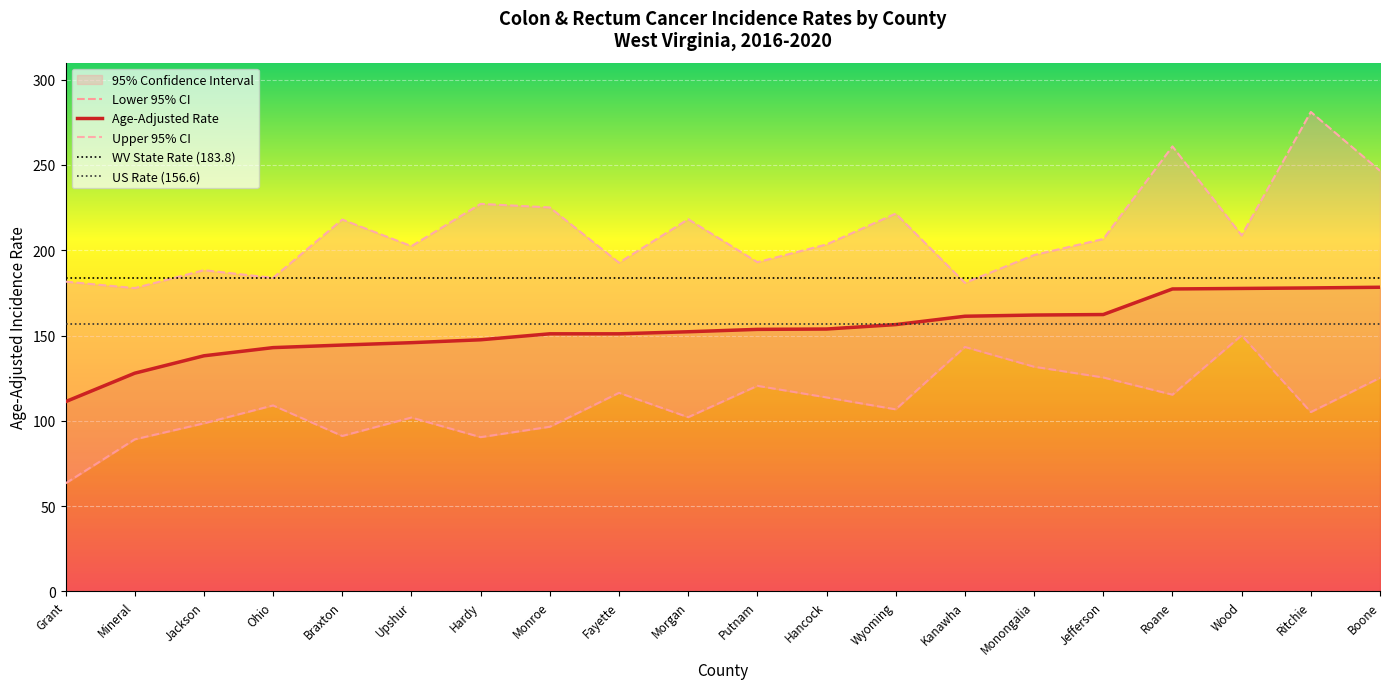

Between Wood and Monroe, which is larger?

Wood